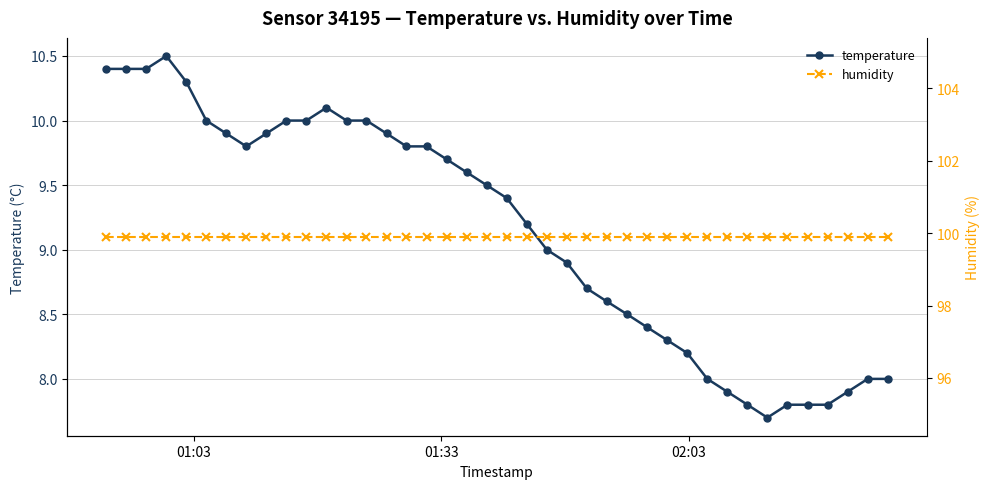

What is the value of the temperature point at the 6th from the left?

10.0